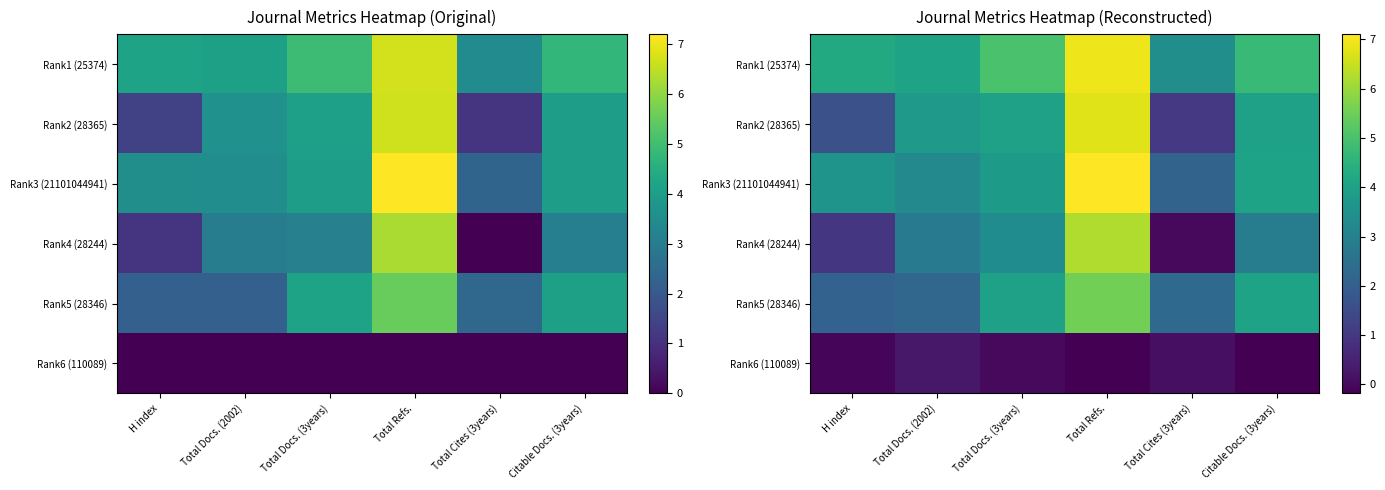

At Citable Docs. (3years), list the series in order from largest to smallest.

Rank1 (25374), Rank3 (21101044941), Rank5 (28346), Rank2 (28365), Rank4 (28244), Rank6 (110089)